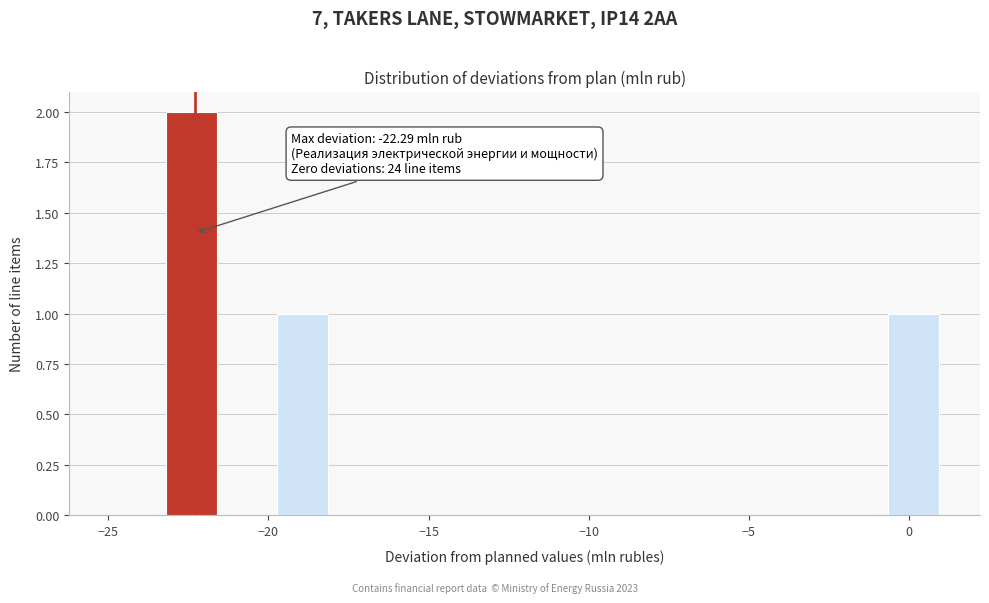

Around what value on the x-axis is the tallest bar? Give the approximate position of its centre, as read against the axis.

-22.5